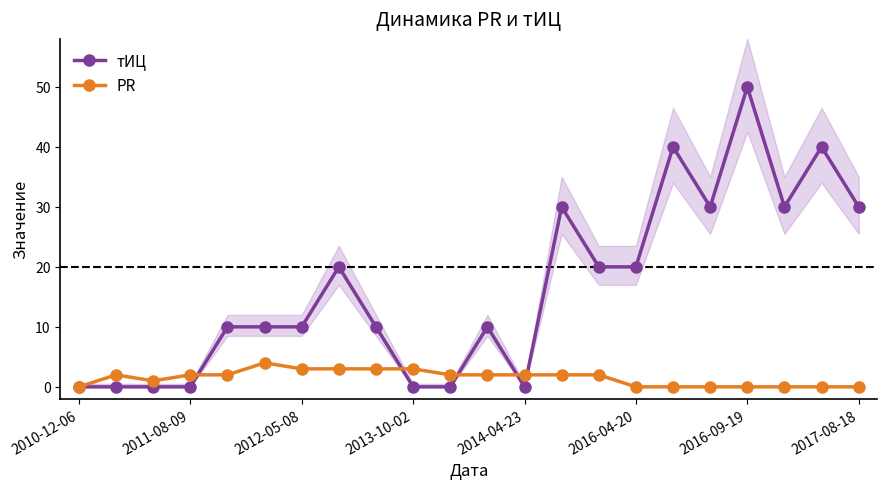

What is the difference between the maximum and minimum values in the PR series?

4